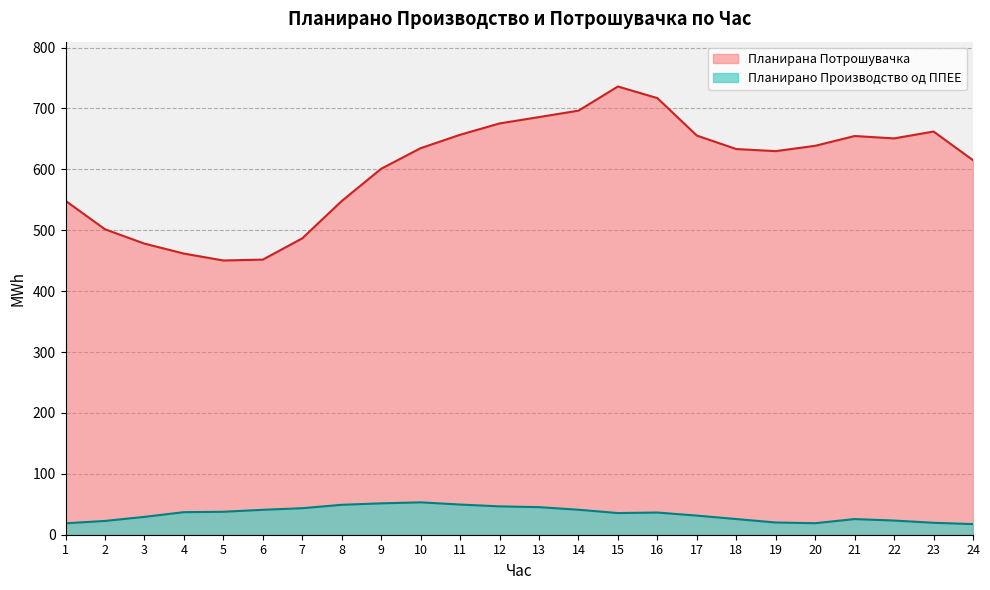

At which label does Планирано Производство од ППЕЕ first exceed 36?

4